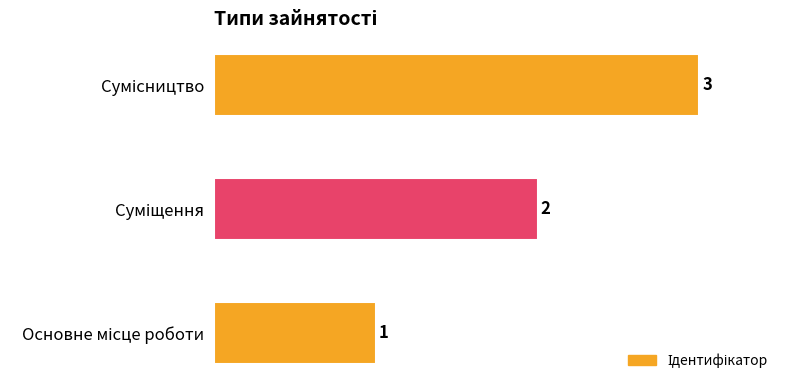

What is the greatest value displayed?

3